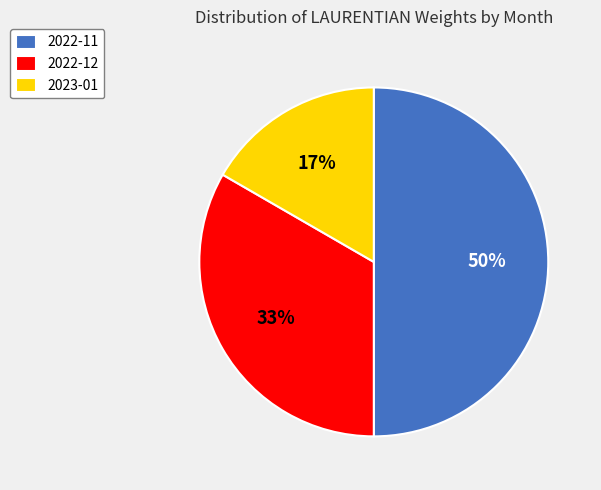

To the nearest percent, what is the average slice percentage?

33%